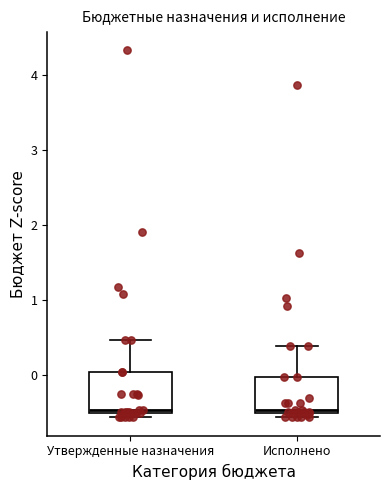

Reading left to right, transcribe this box plot: for each box, give where its median line is, the range the box spans, and where its two whiskers end, as read against the y-axis. The values are not printed on the chart, so give them approximately, as read against the axis.

Утвержденные назначения: median -0.5, box -0.5 to 0.0, whiskers -0.6 to 0.5
Исполнено: median -0.5 (just above the box's lower edge), box -0.5 to 0.0, whiskers -0.6 to 0.4